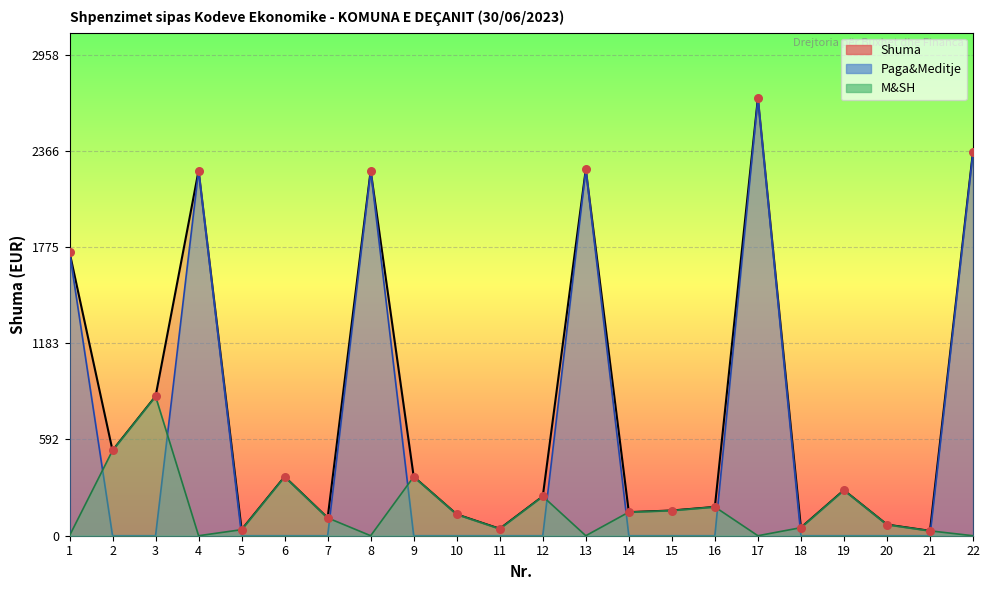

What is the total value across all series at 1?

3487.3